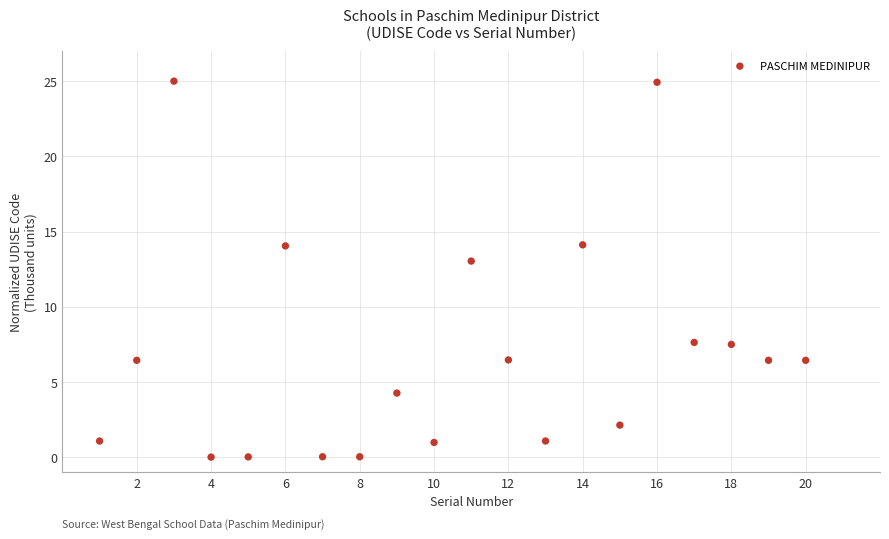

What Y value in the scatter plot is closest to 12?

13.0